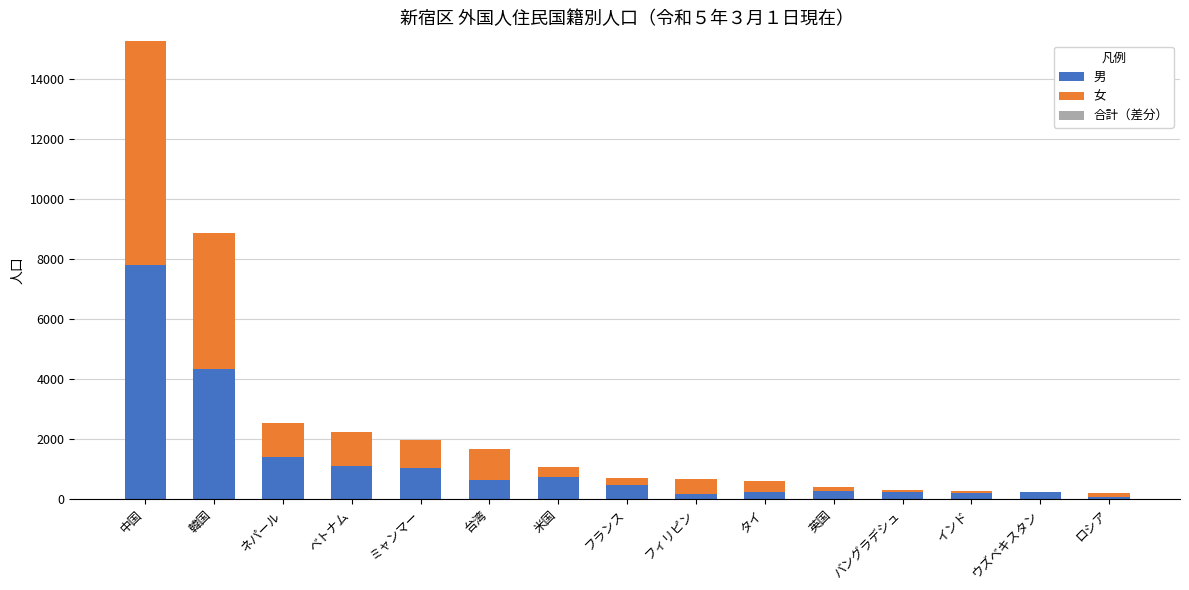

At which label does 男 reach its peak?

中国